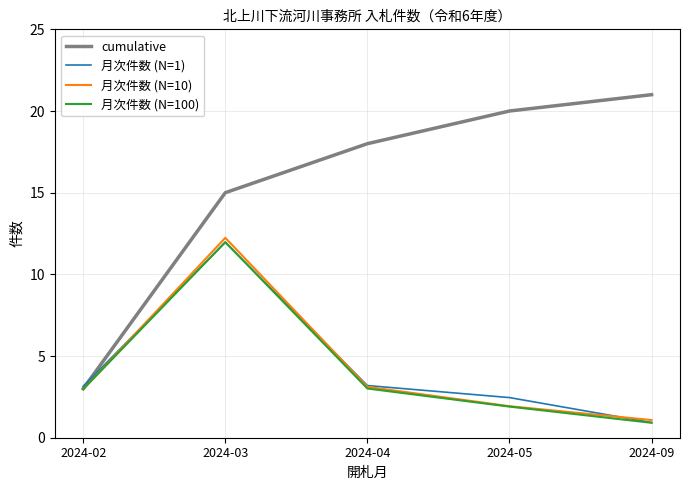

What is the approximate value of cumulative at 2024-05?

20.0